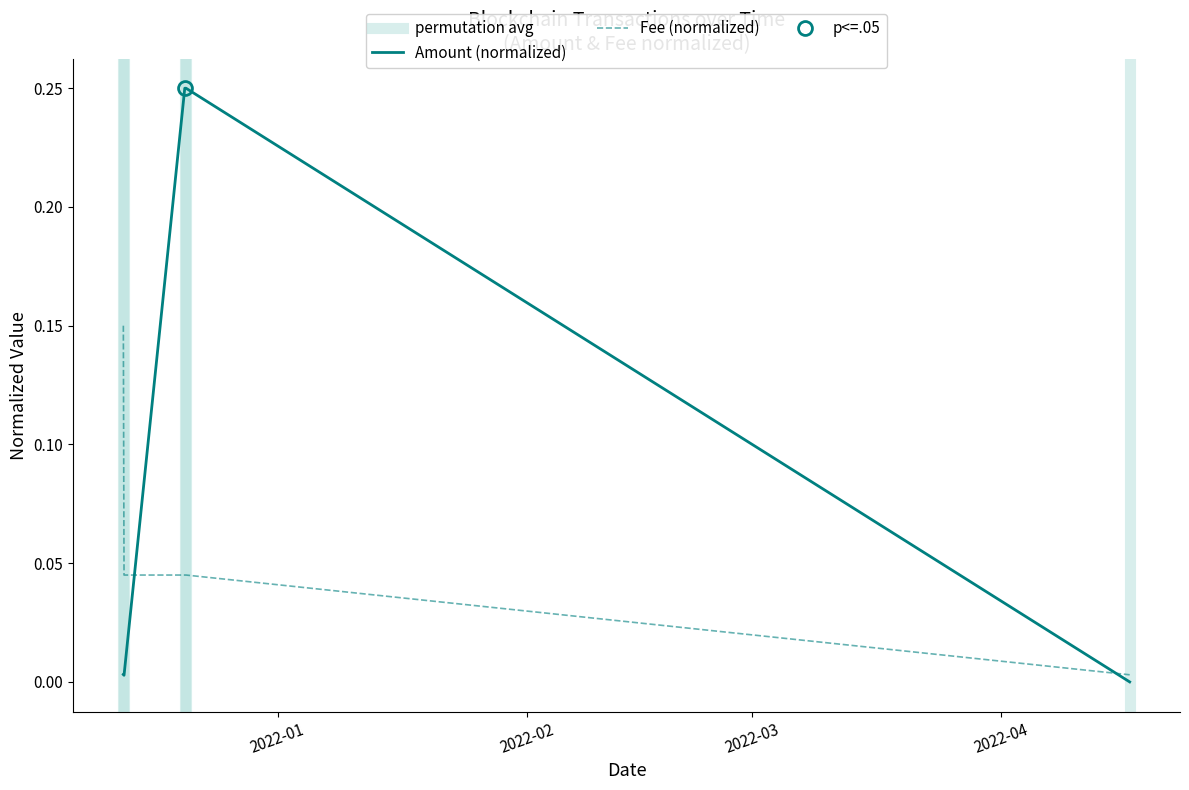

At which label does Amount reach its minimum?

2022-04-16 23:09:00